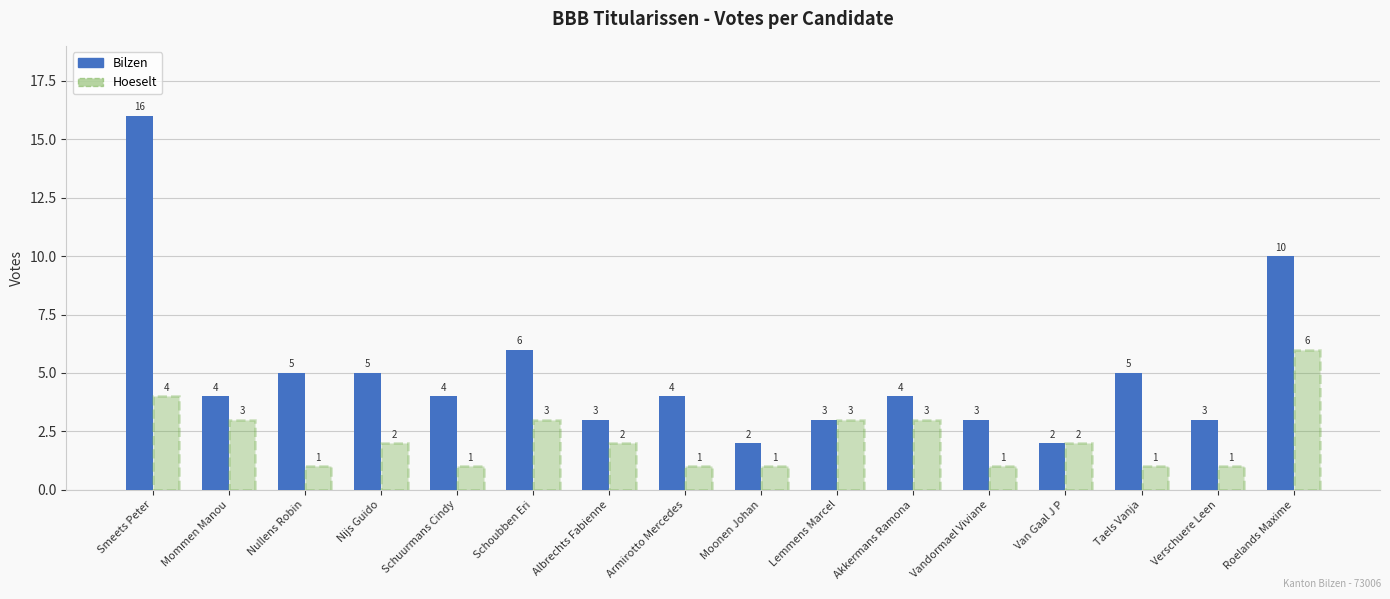

Does the chart contain stacked bars?

No